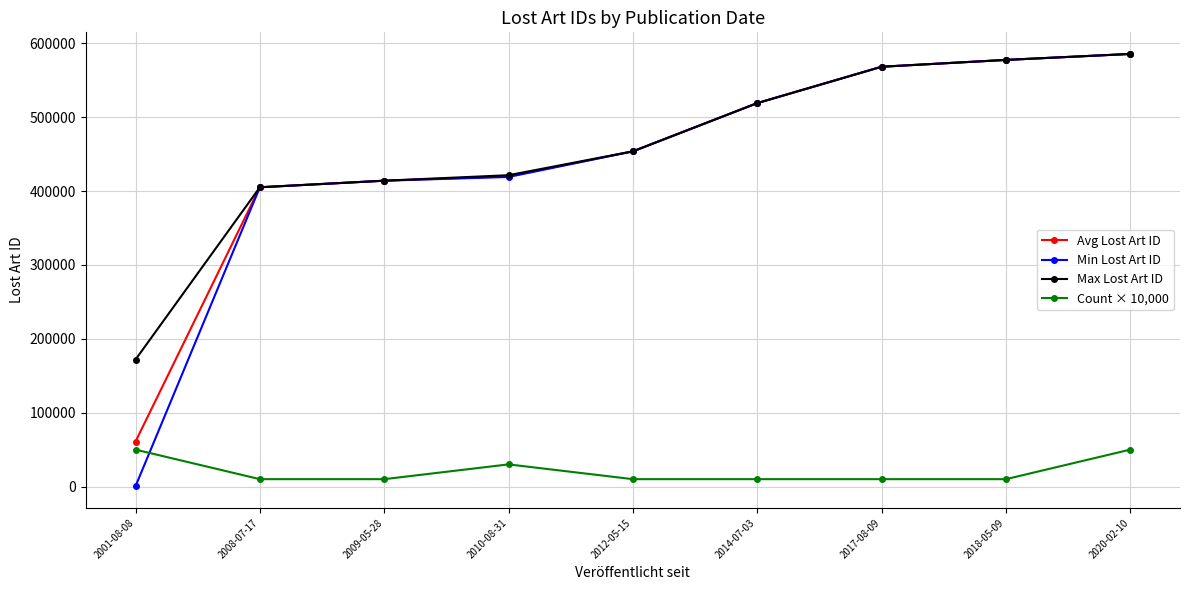

Which series has the largest range (max minus min)?

Min Lost Art ID